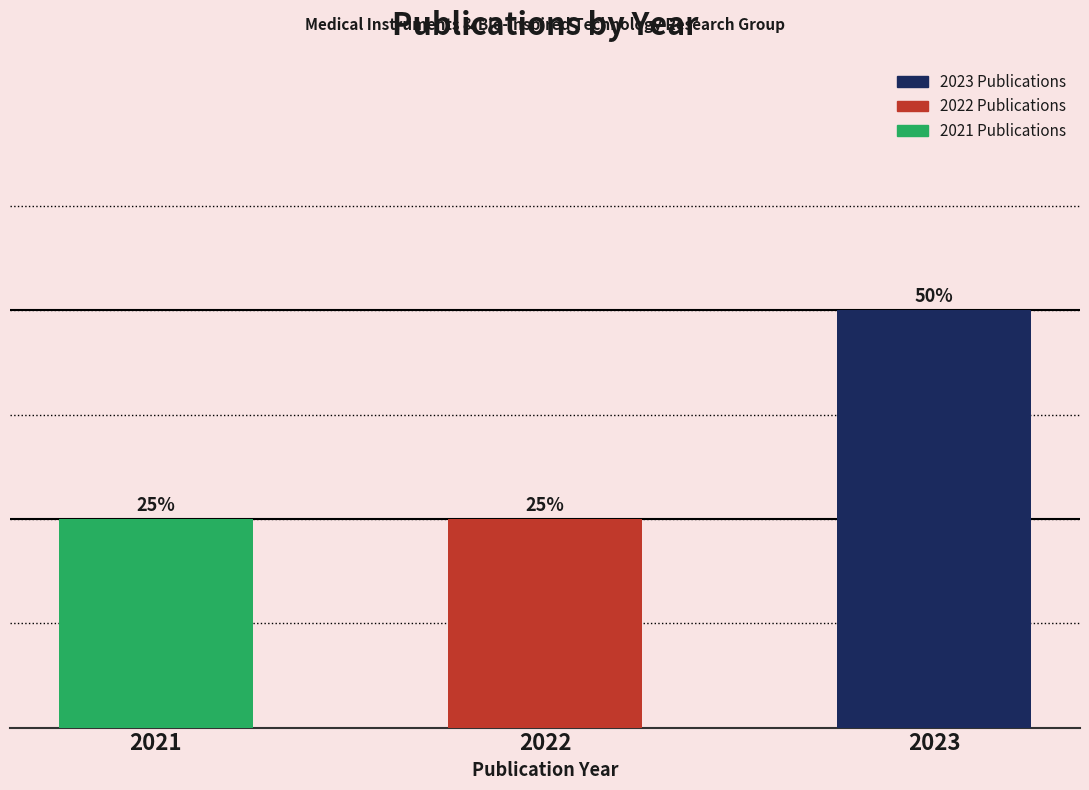

Rank the categories by value from lowest to highest.

2021, 2022, 2023